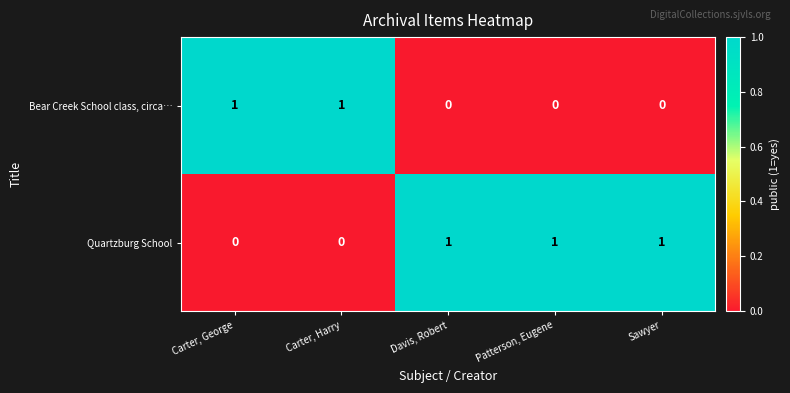

What is the spread (max minus min) of values at Davis, Robert?

1